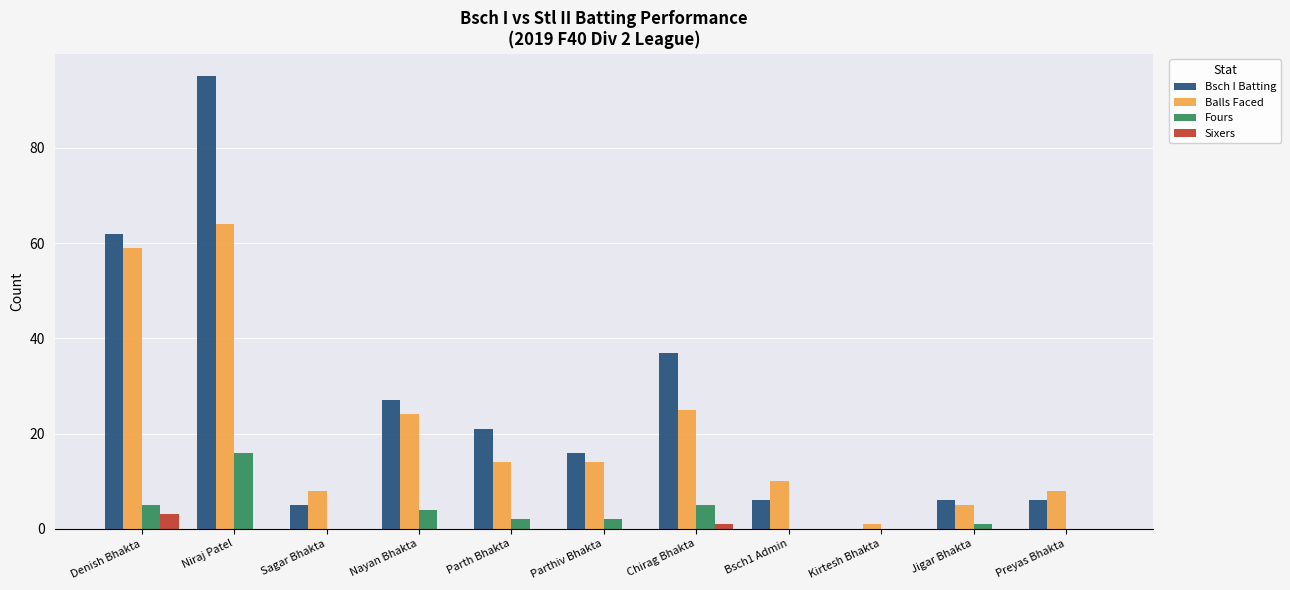

What are all the series names shown in the legend?

Bsch I Batting, Balls Faced, Fours, Sixers